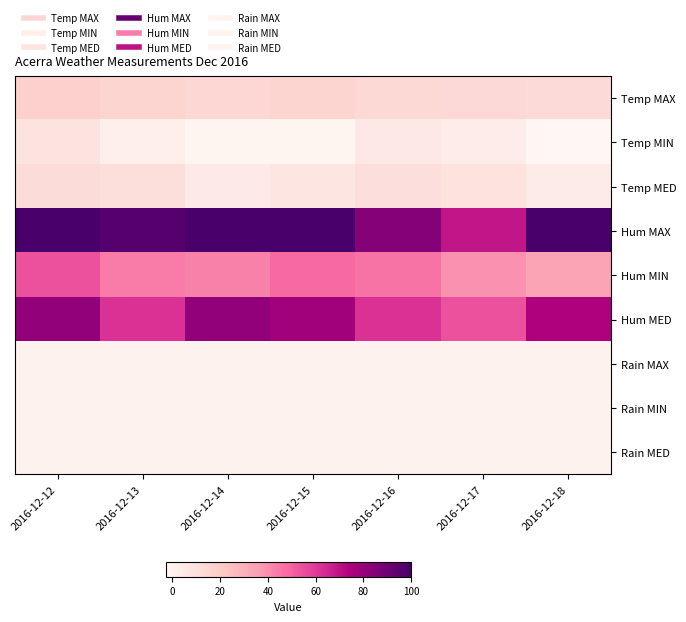

Which series has the widest spread of values?

Hum MAX